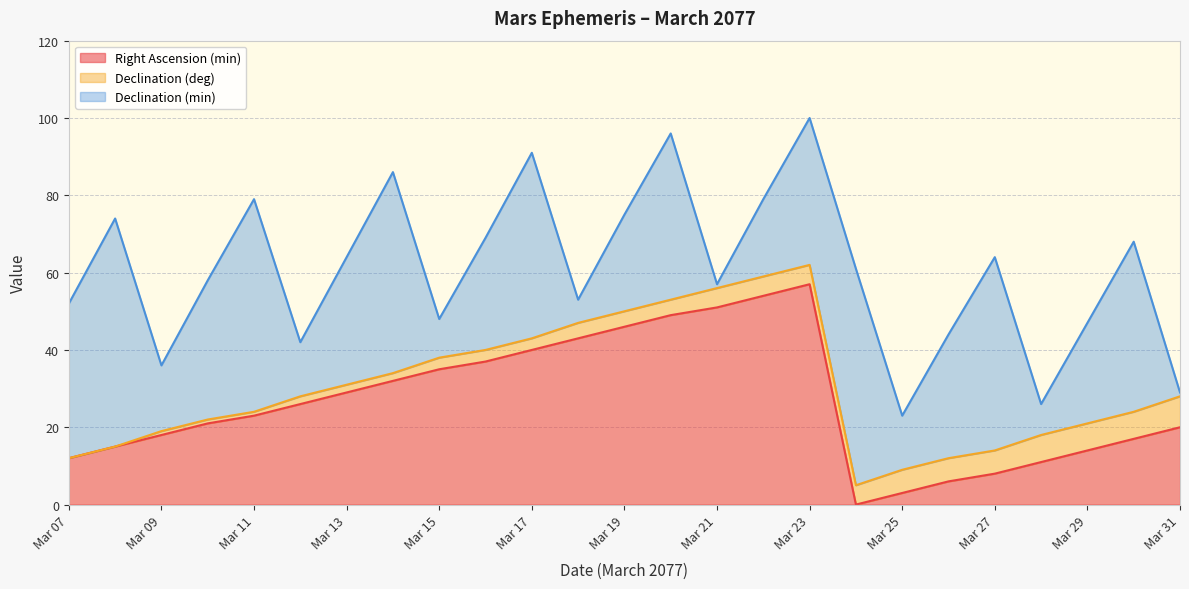

Does the chart display data point markers on the line(s)?

No